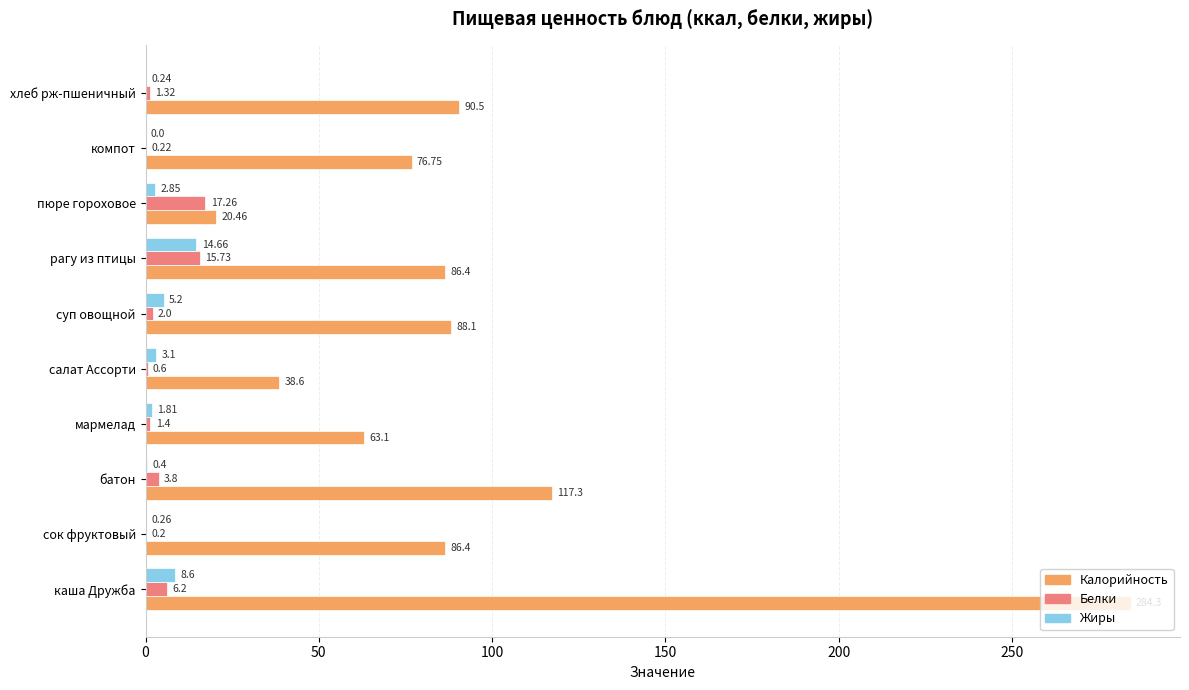

Count the number of categories in the chart.

10